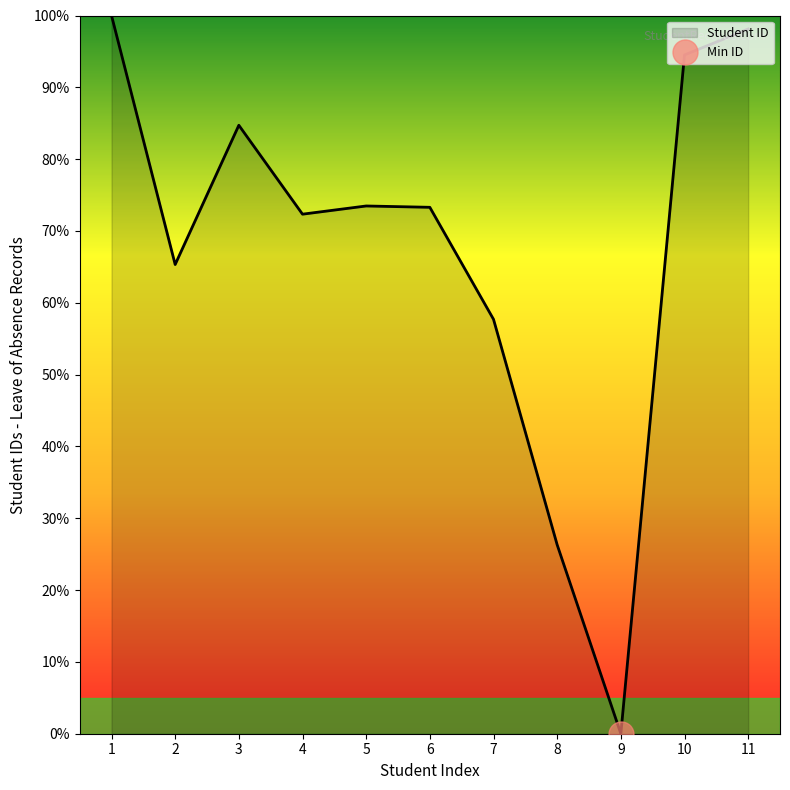

List the labels in order of value, smallest first.

9, 8, 7, 2, 4, 6, 5, 3, 10, 11, 1